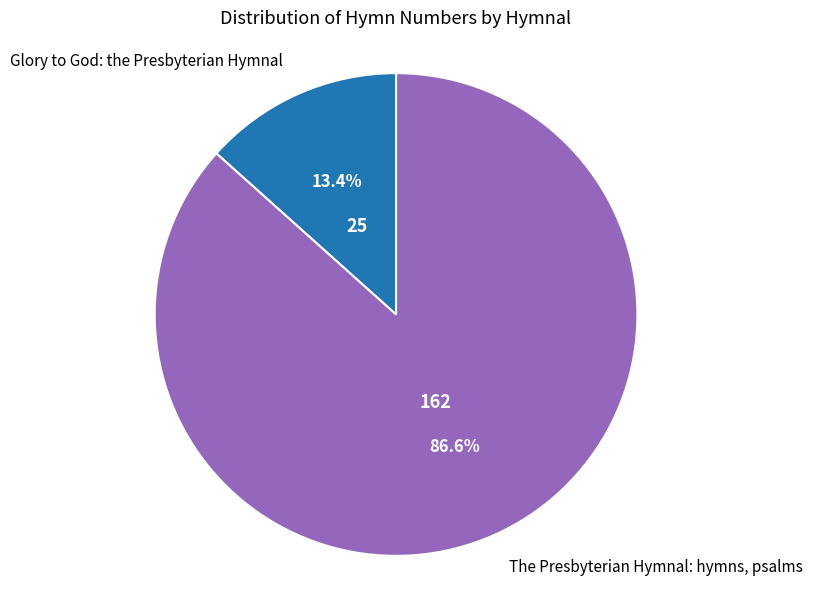

Approximately how many times larger is the value at Glory to God: the Presbyterian Hymnal compared to The Presbyterian Hymnal: hymns, psalms?

0.2